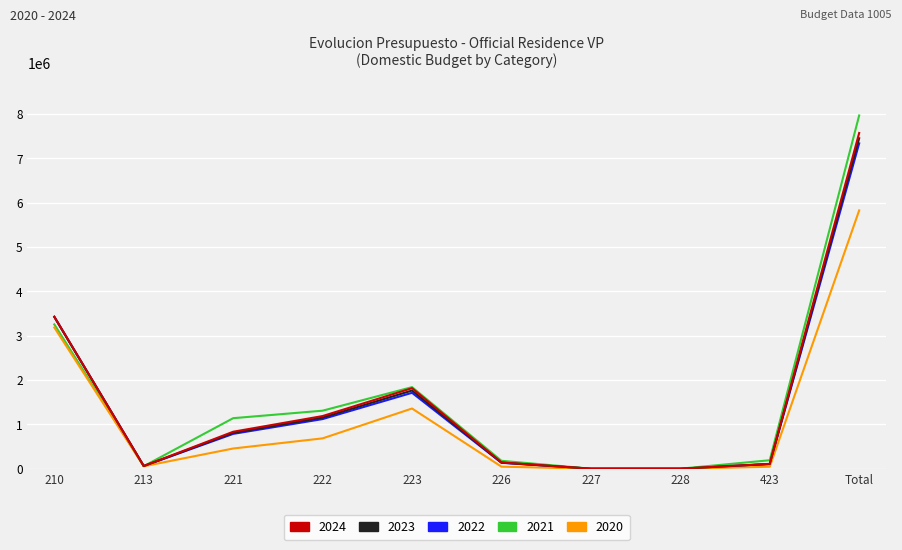

What is the sum of the 2024 values at 423 and 227?

109025